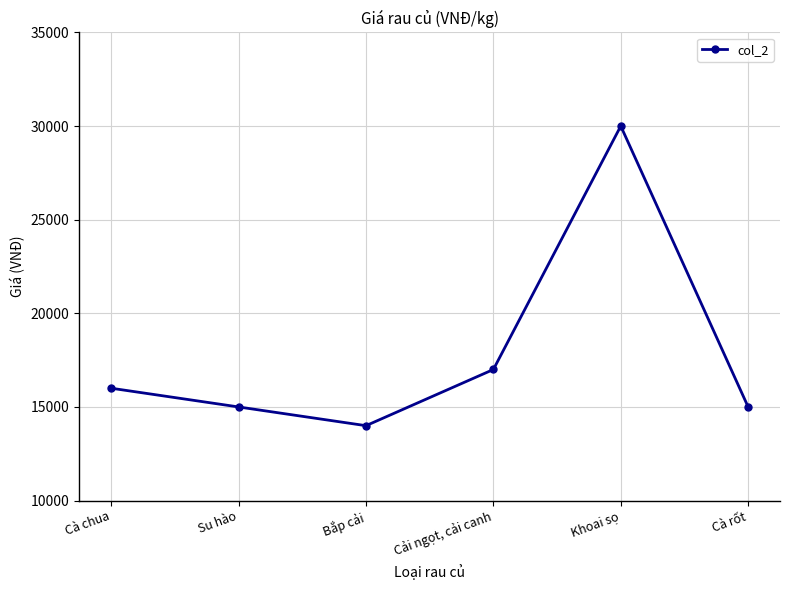

What is the label of the 3rd point from the right?

Cải ngọt, cải canh